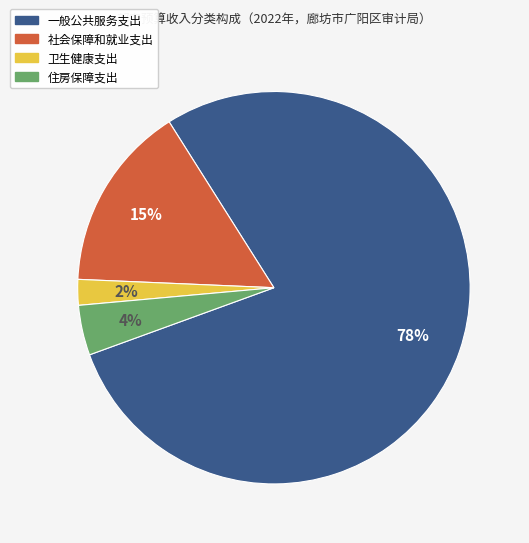

Rank the categories by value from lowest to highest.

卫生健康支出, 住房保障支出, 社会保障和就业支出, 一般公共服务支出